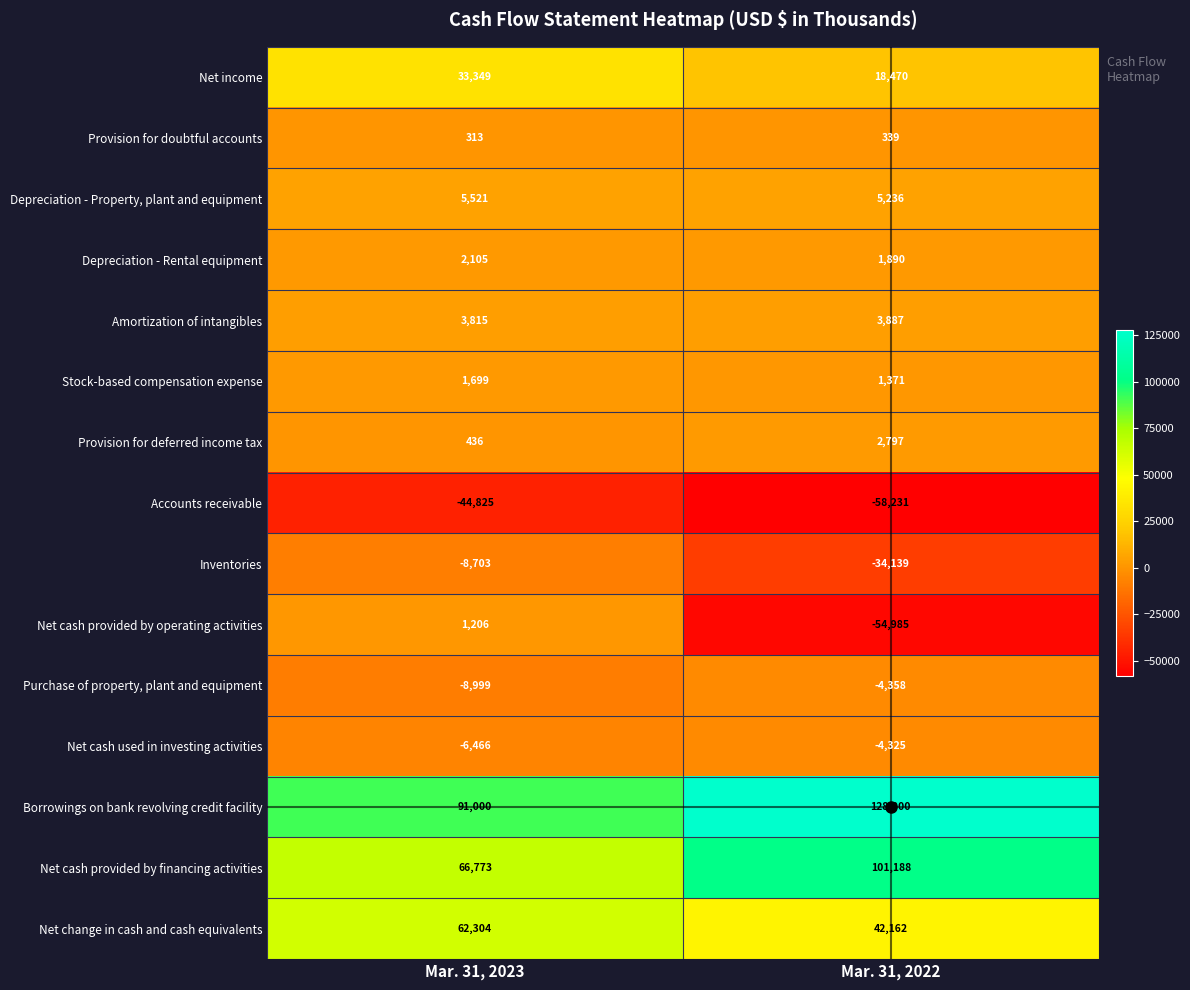

Where is Purchase of property, plant and equipment nearest to the value -6678?

Mar. 31, 2022